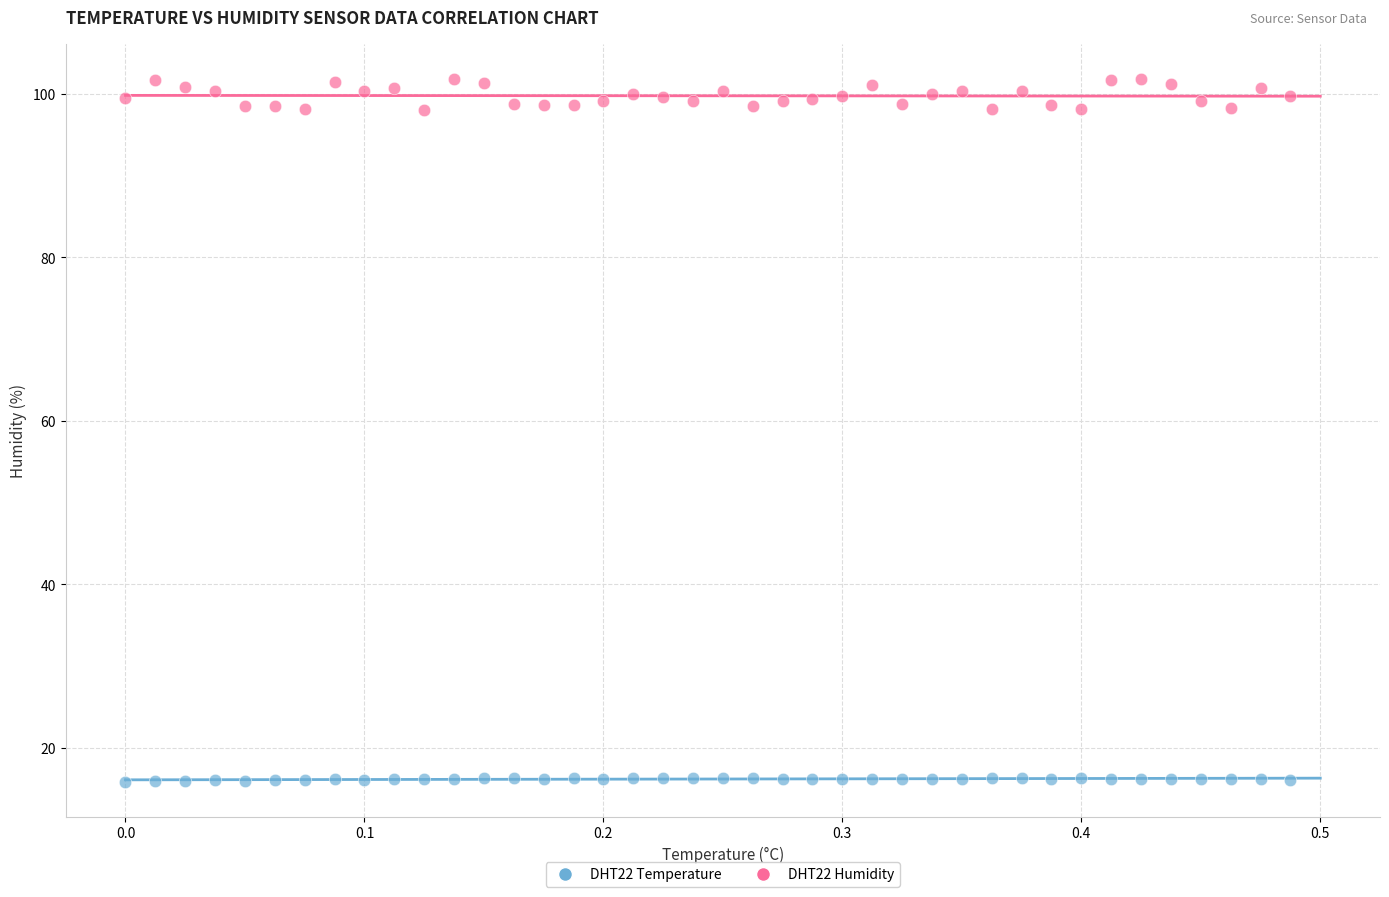

Across all data points, what is the range of X values (max minus min)?

0.5